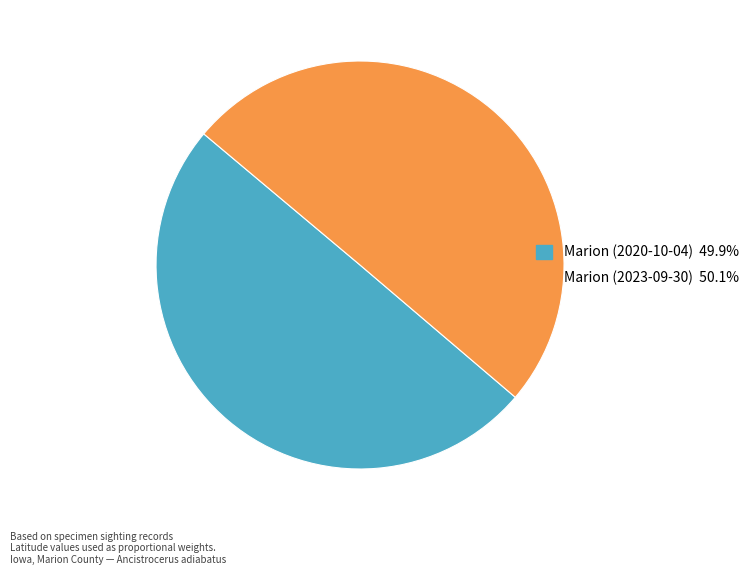

How many segments does this pie chart have?

2